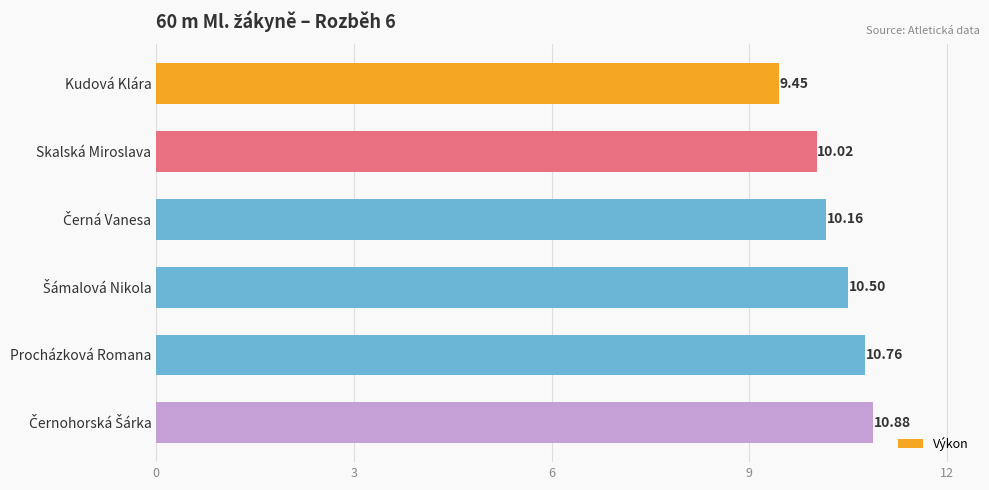

What is the difference between the second highest and second lowest values?

0.7